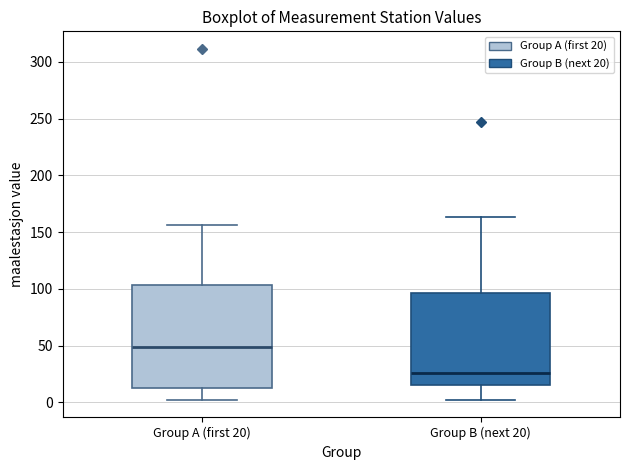

Where is the upper edge of the box for Group B (next 20) on the y-axis? The values are not printed on the chart, so give them approximately, as read against the axis.

95